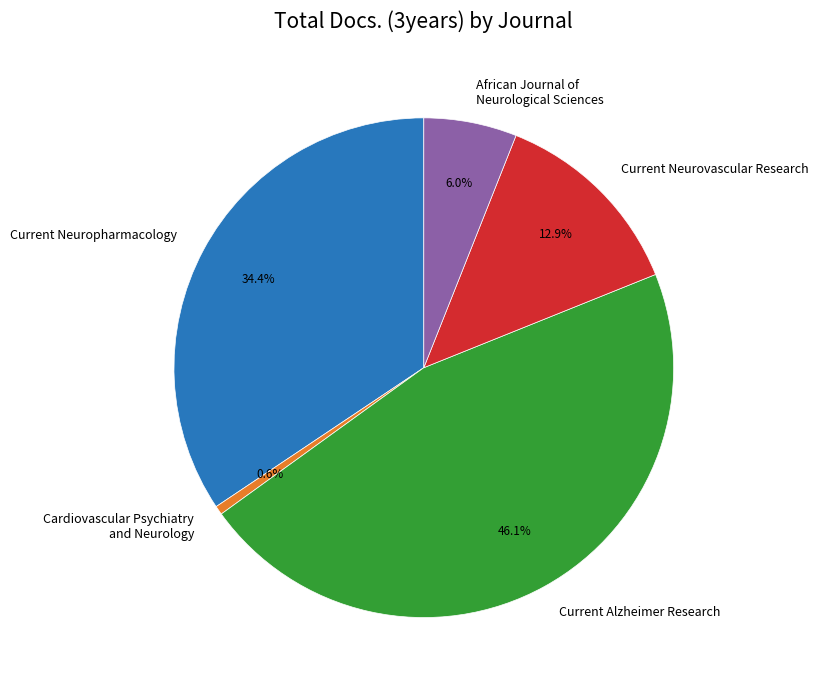

To the nearest percent, what is the combined percentage of African Journal of Neurological Sciences and Cardiovascular Psychiatry and Neurology?

7%